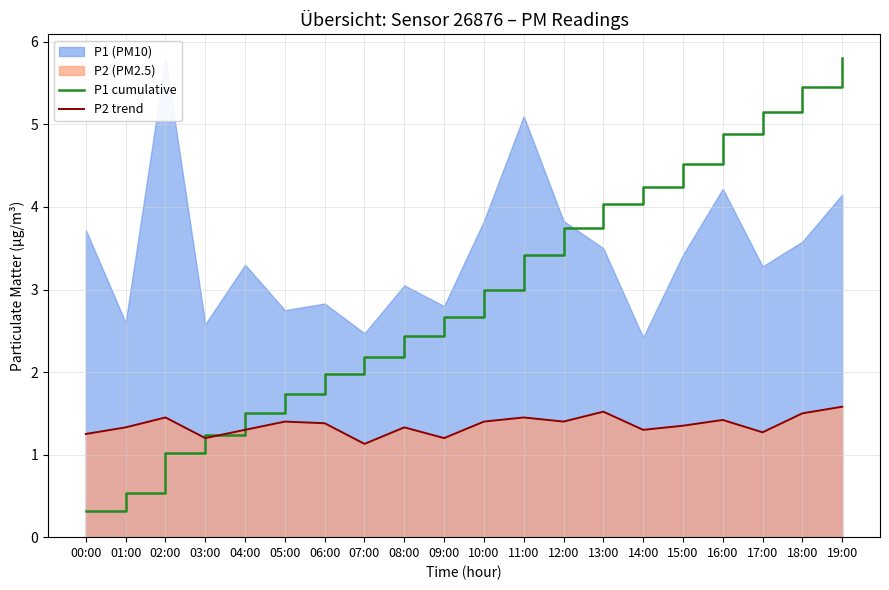

Where is the first local maximum for P2 trend?

02:00